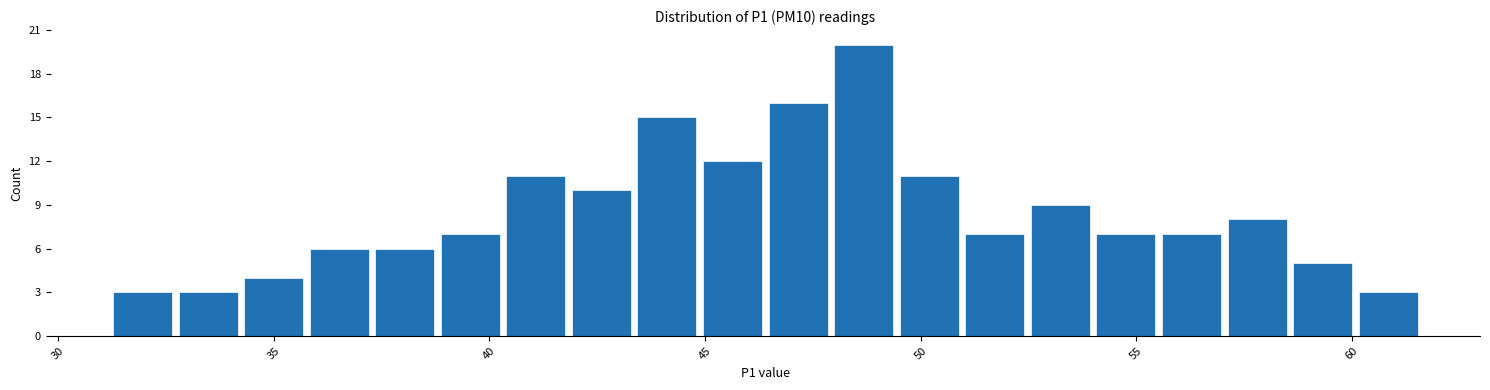

Read against the x-axis, roughly where is the centre of the tallest bar?

48.5